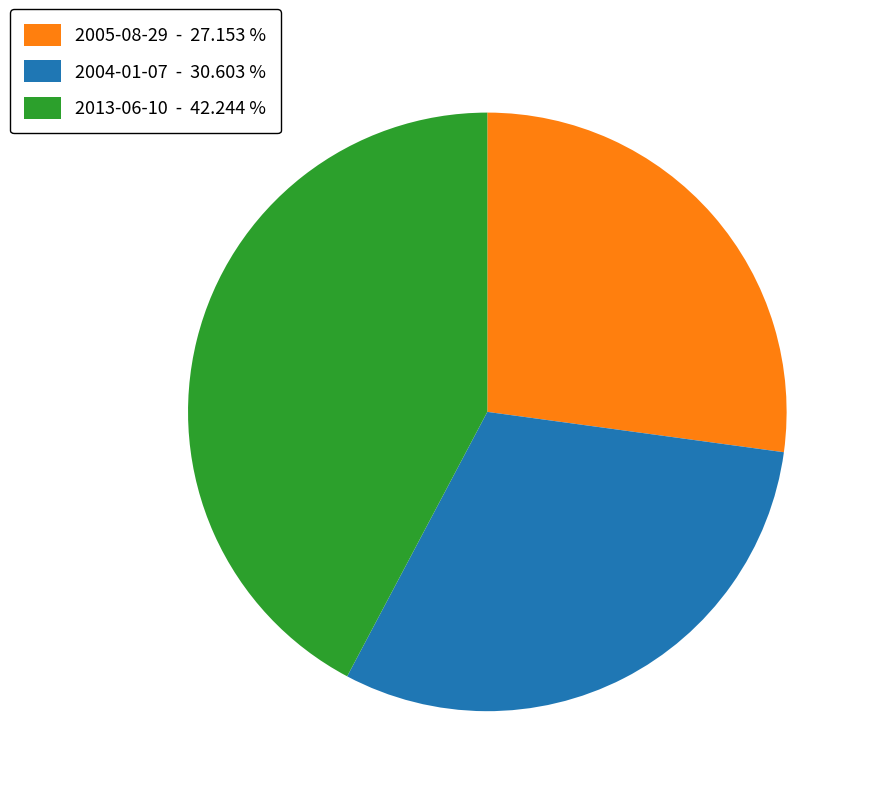

Does 2005-08-29 account for over 50% of the chart?

No